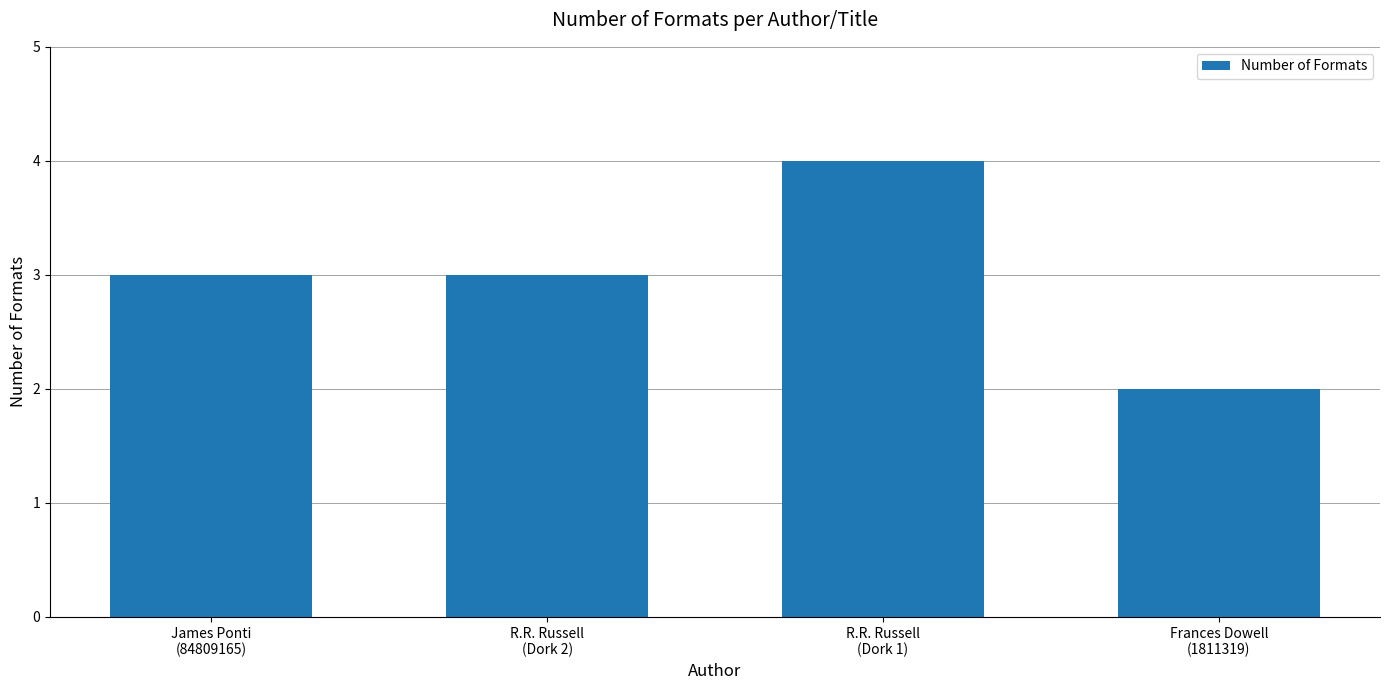

Count the number of data series in this chart.

1